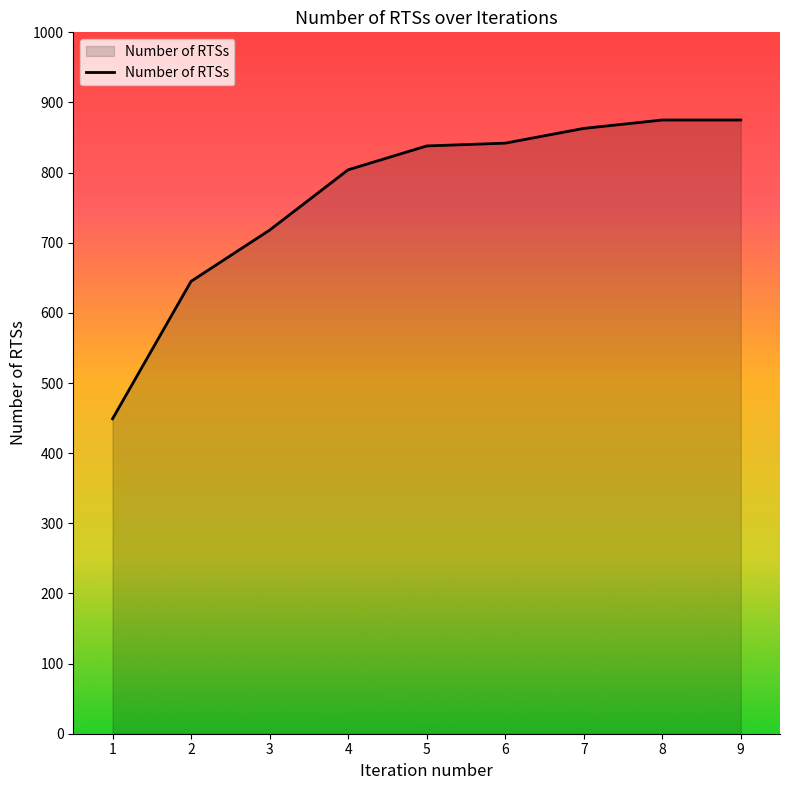

What is the average value?

768